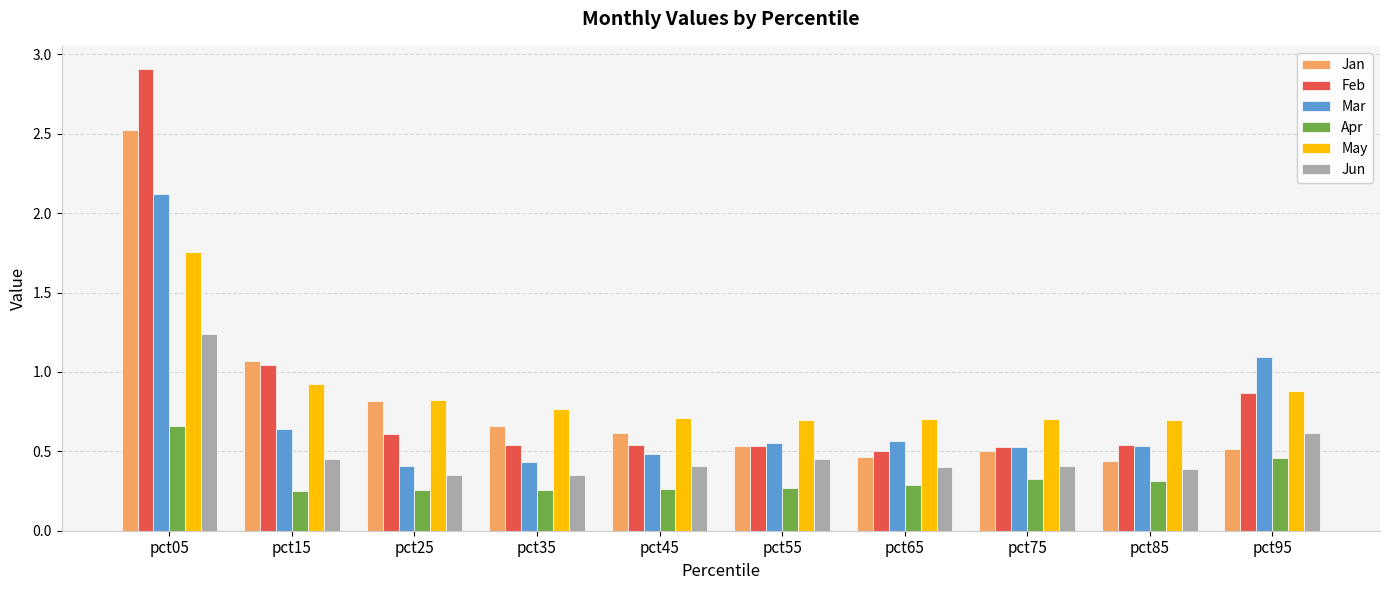

The value of Jun at pct95 is 0.6. True or false?

True